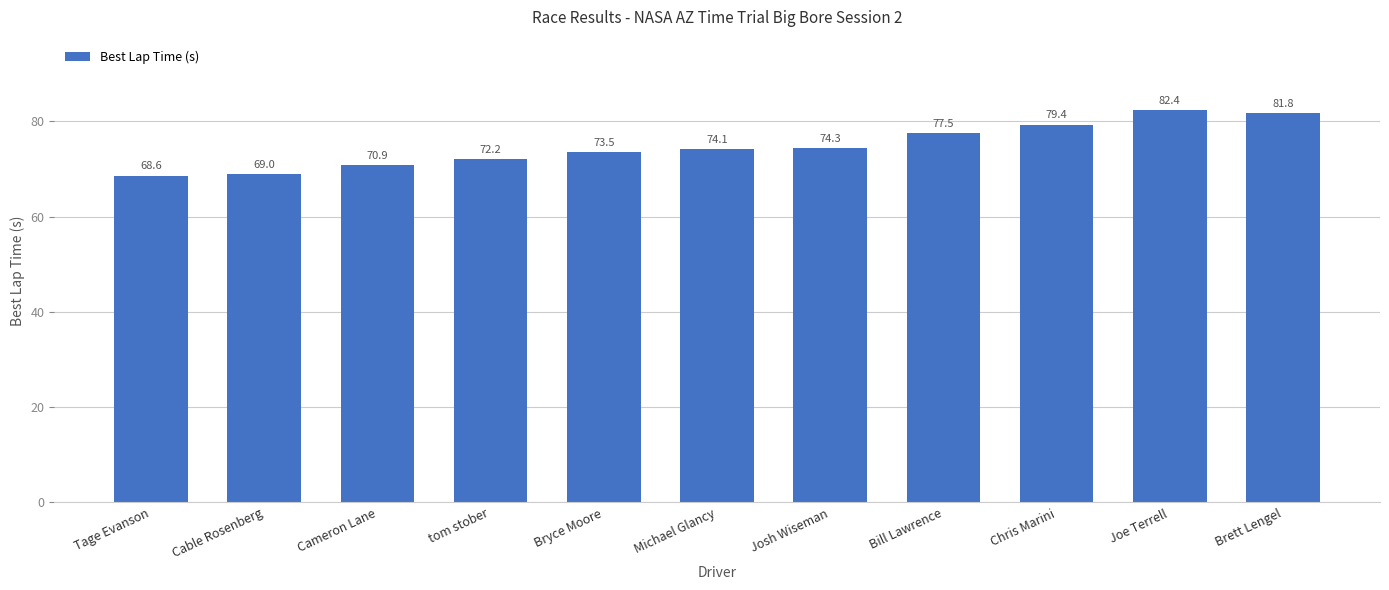

List the labels in order of value, largest first.

Joe Terrell, Brett Lengel, Chris Marini, Bill Lawrence, Josh Wiseman, Michael Glancy, Bryce Moore, tom stober, Cameron Lane, Cable Rosenberg, Tage Evanson